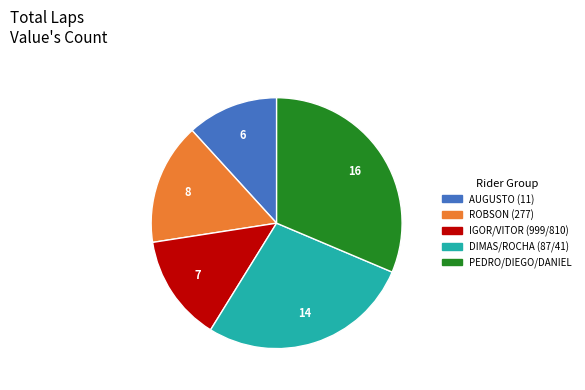

Is there a majority slice in this chart?

No